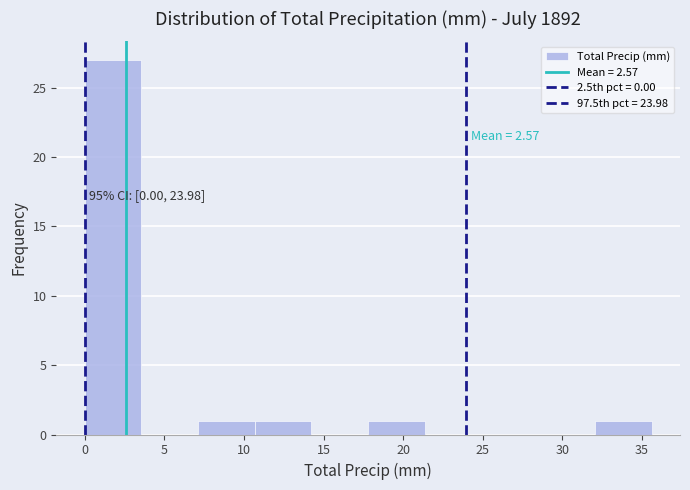

Which range on the x-axis has the tallest bar?

0.0 to 3.5